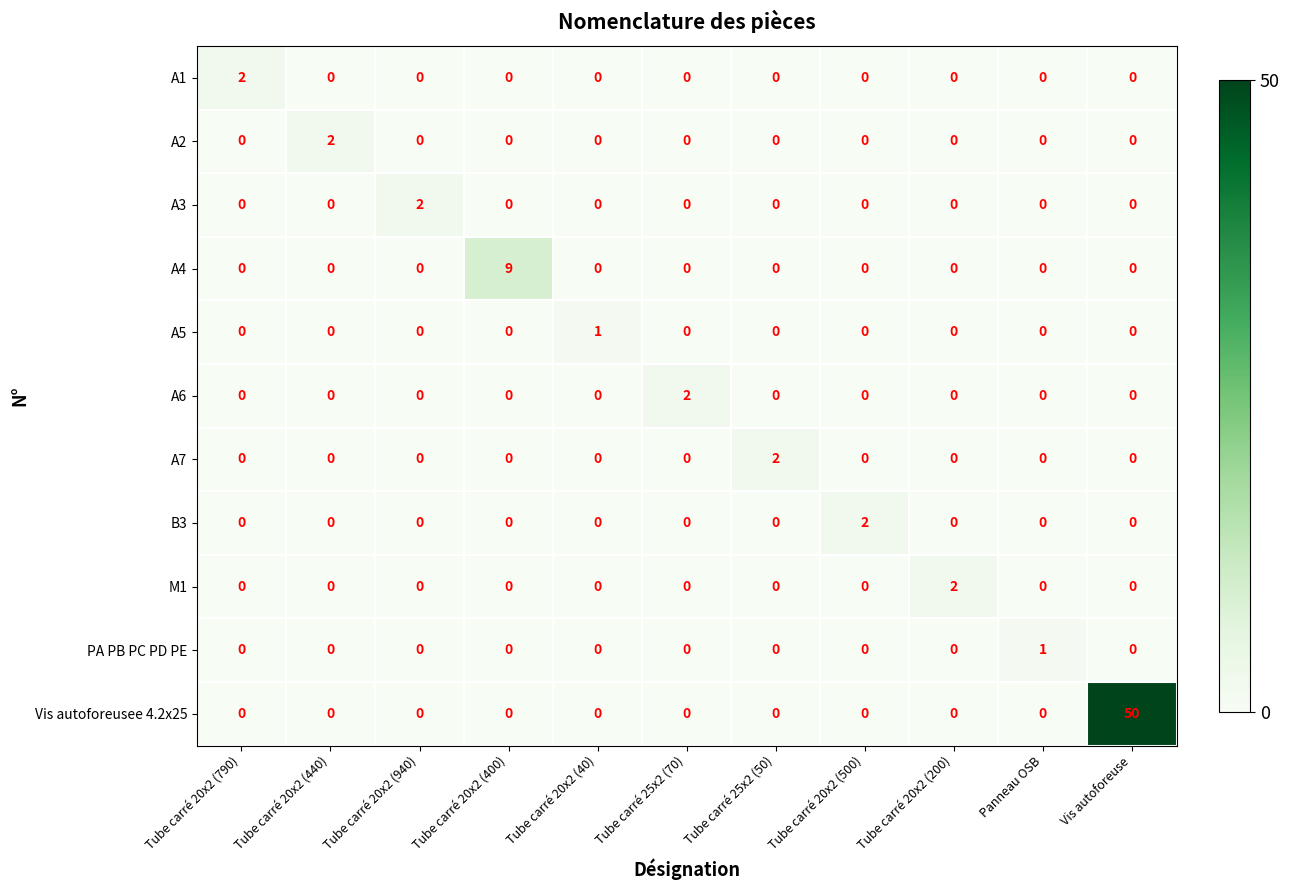

Which series has the largest range (max minus min)?

Vis autoforeusee 4.2x25